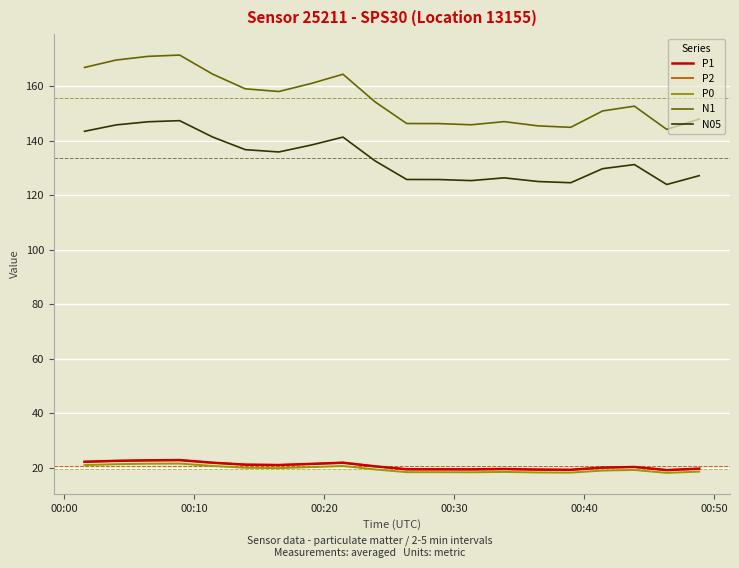

Which series has the widest spread of values?

N1